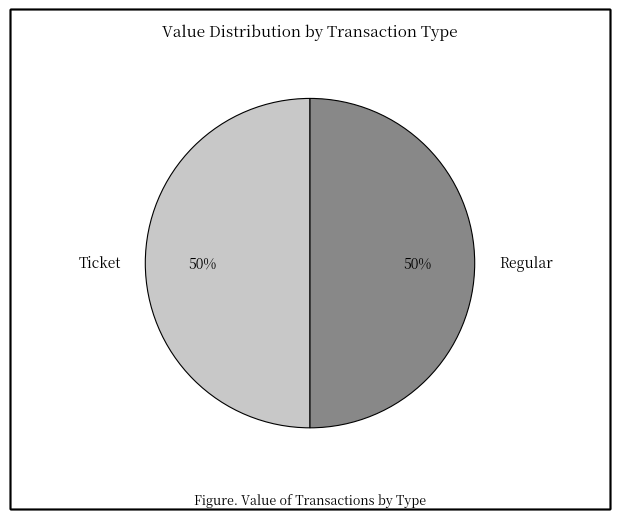

Is it true that Regular is 44% of the pie?

False